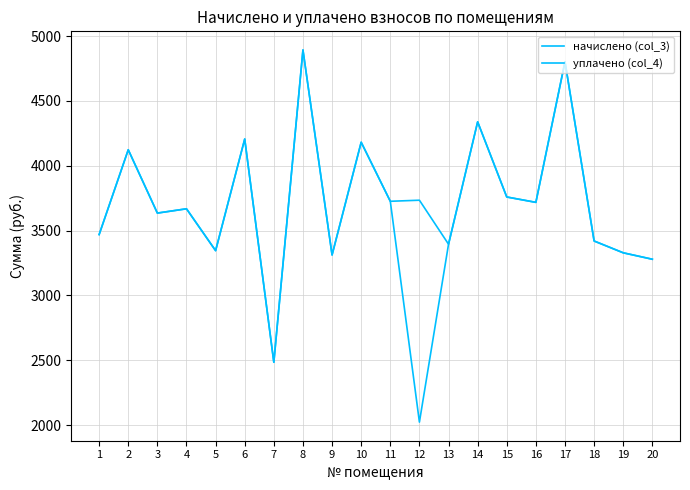

What is the difference between the maximum and minimum values in the уплачено (col_4) series?

2871.0